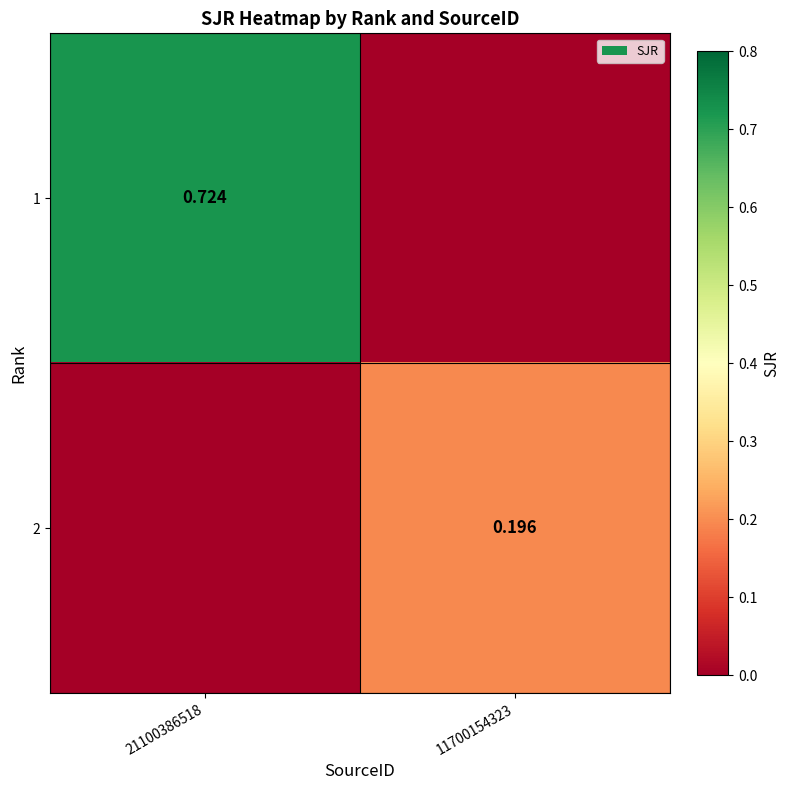

Which label corresponds to the smallest value in the chart?

11700154323